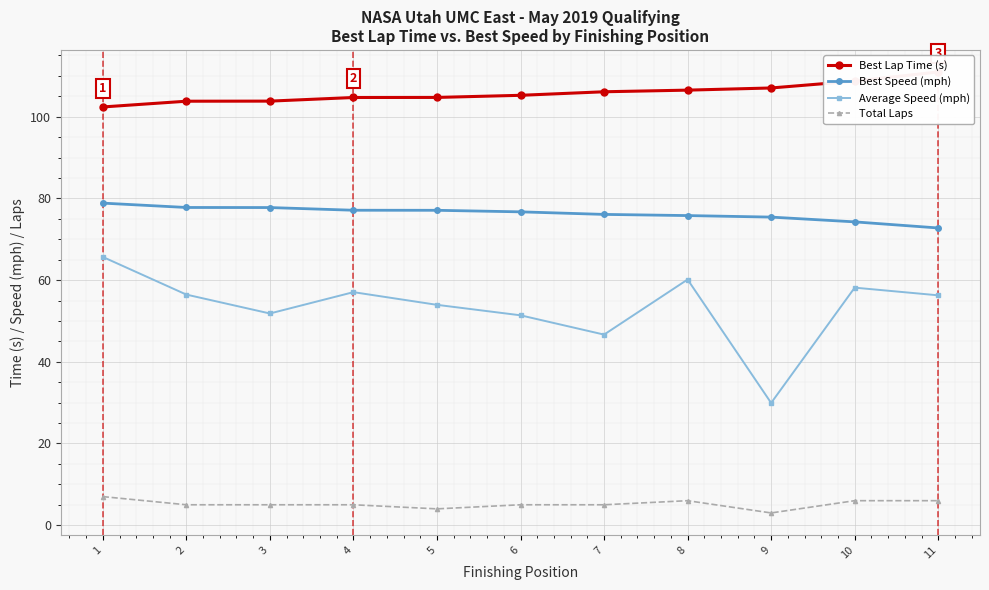

True or false: Best Speed (mph) and Total Laps intersect in this chart.

False